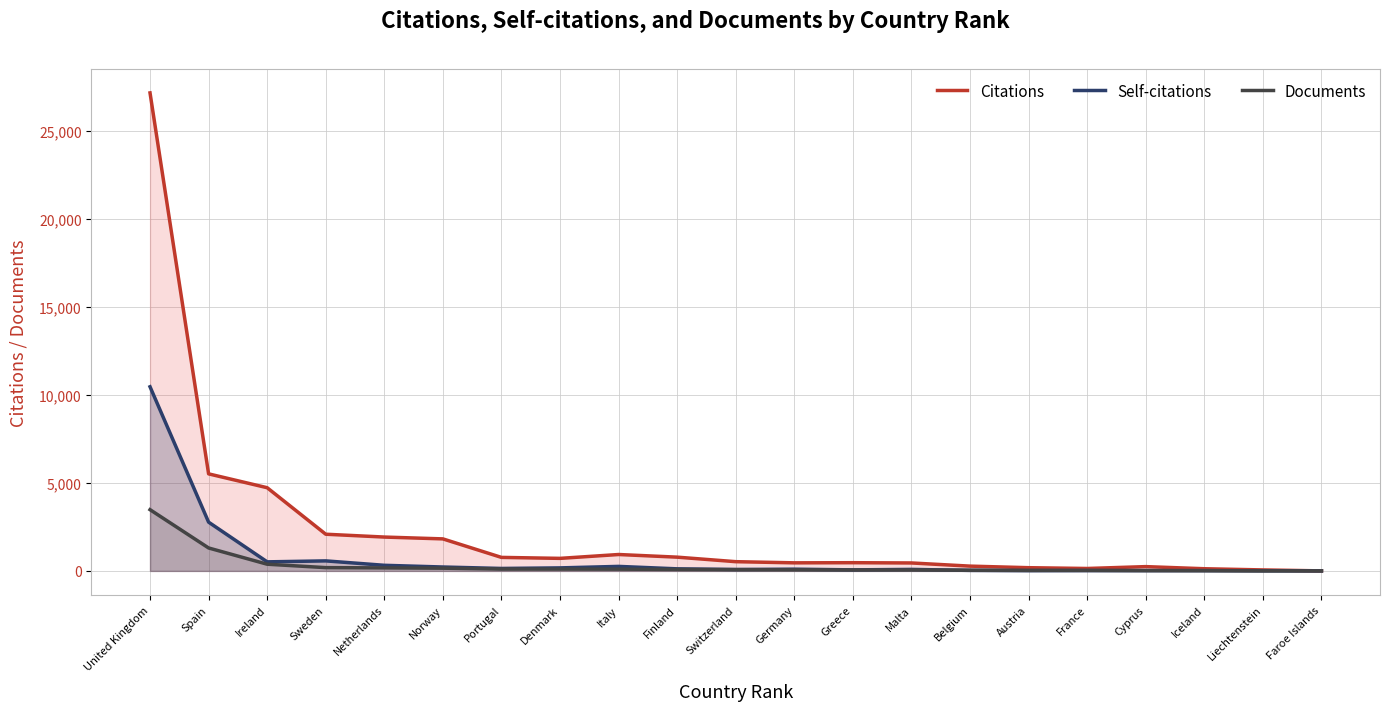

What is the maximum value shown in the chart?

10464